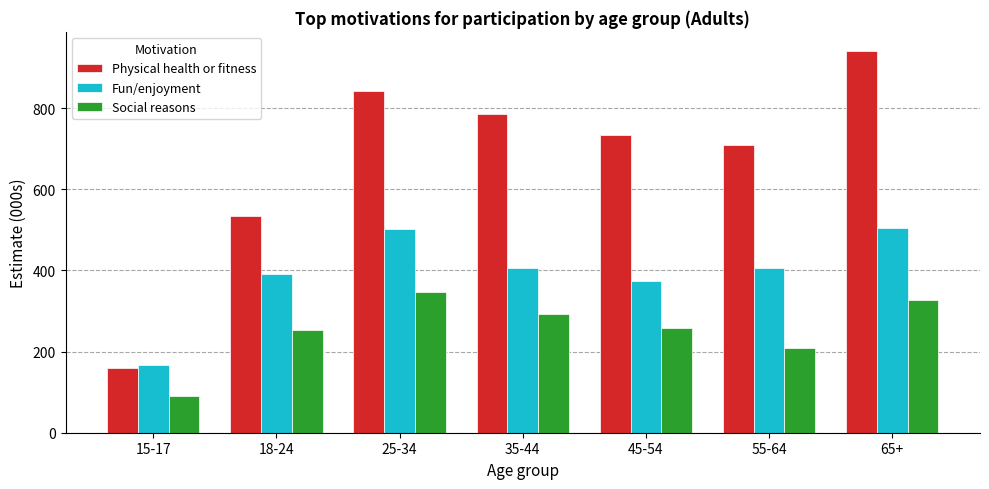

The Social reasons series shows 258.2 at 45-54. True or false?

True